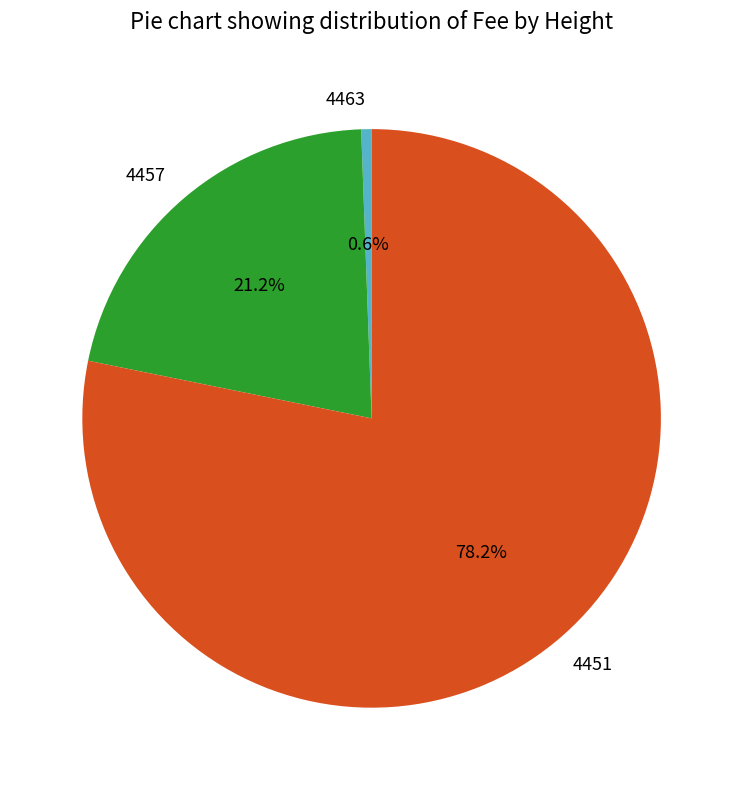

Does 4451 account for over 50% of the chart?

Yes